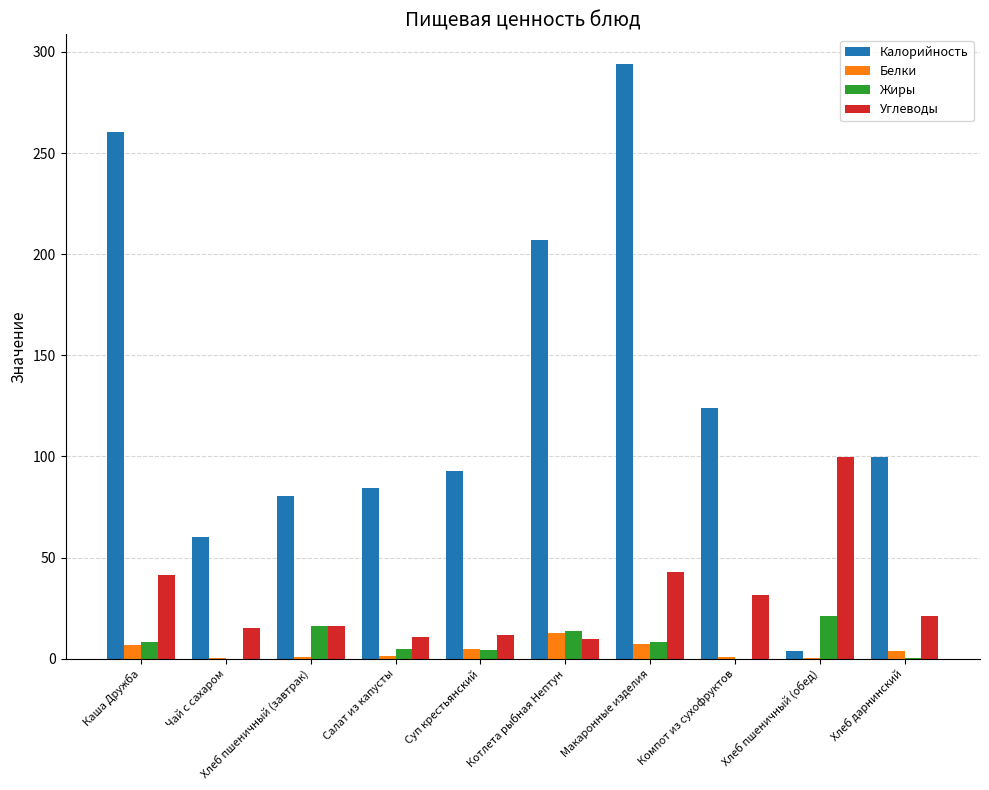

How many categories are shown in the chart?

10